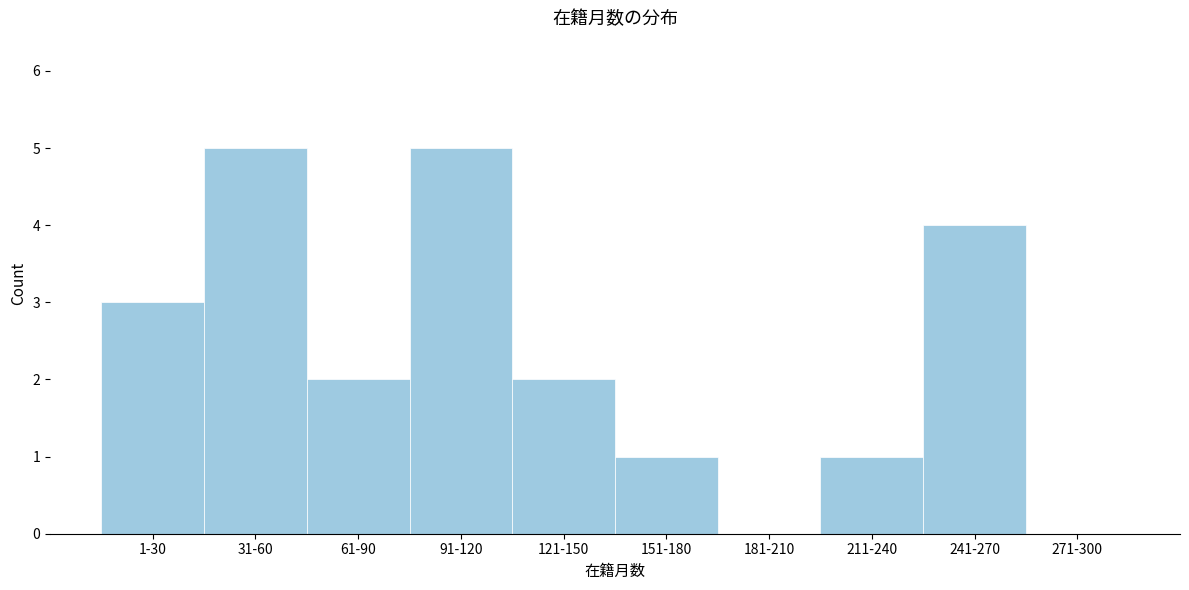

Reading right to left, transcribe all the data shown in this chart.

271-300=0	241-270=4	211-240=1	181-210=0	151-180=1	121-150=2	91-120=5	61-90=2	31-60=5	1-30=3